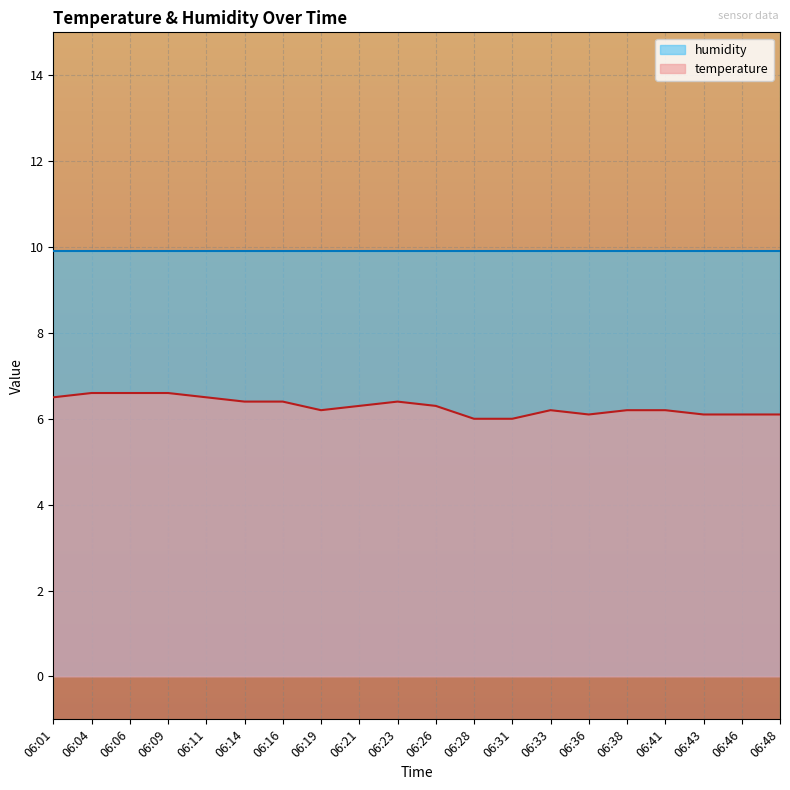

Reading left to right, what are all the values shown in this chart?

6.5	6.6	6.6	6.6	6.5	6.4	6.4	6.2	6.3	6.4	6.3	6.0	6.0	6.2	6.1	6.2	6.2	6.1	6.1	6.1